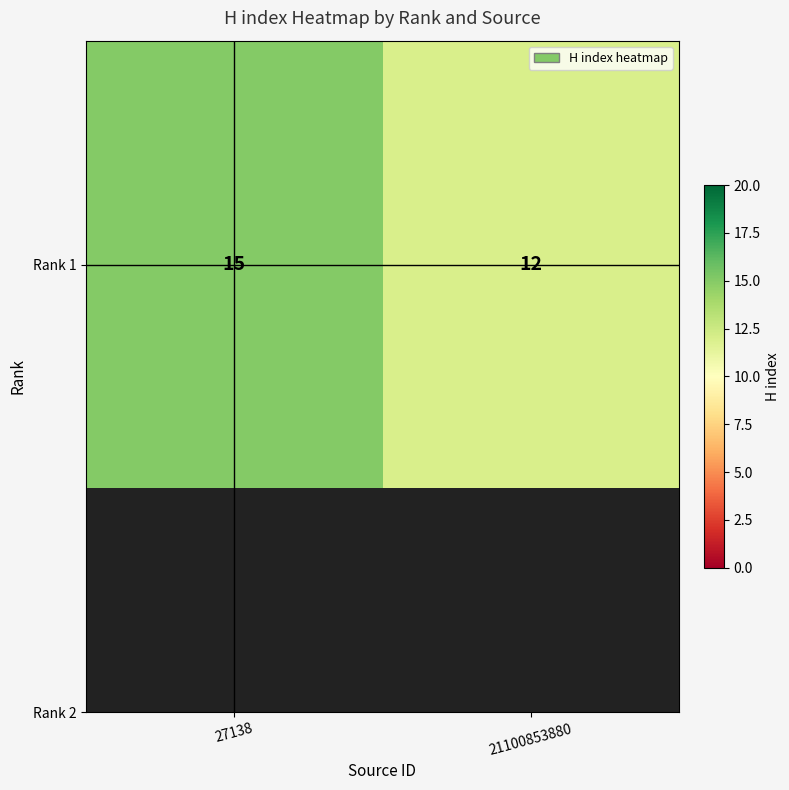

Rank the categories by value from highest to lowest.

27138, 21100853880